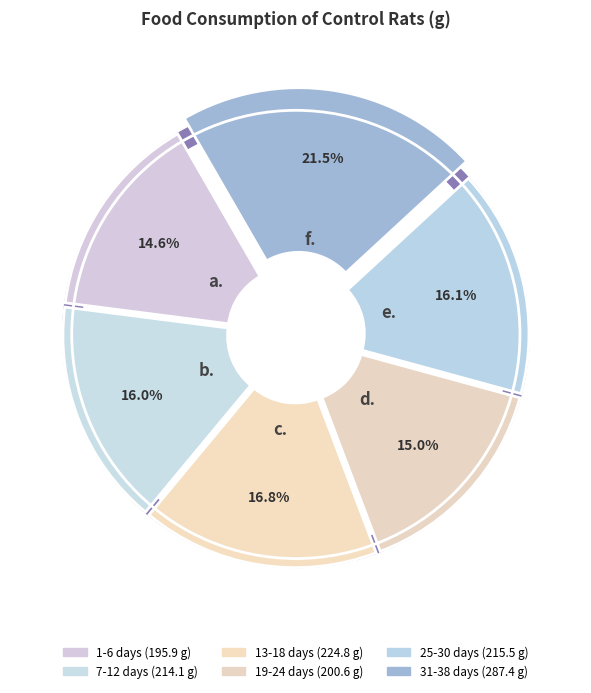

Is it true that 25-30 is 16% of the pie?

True